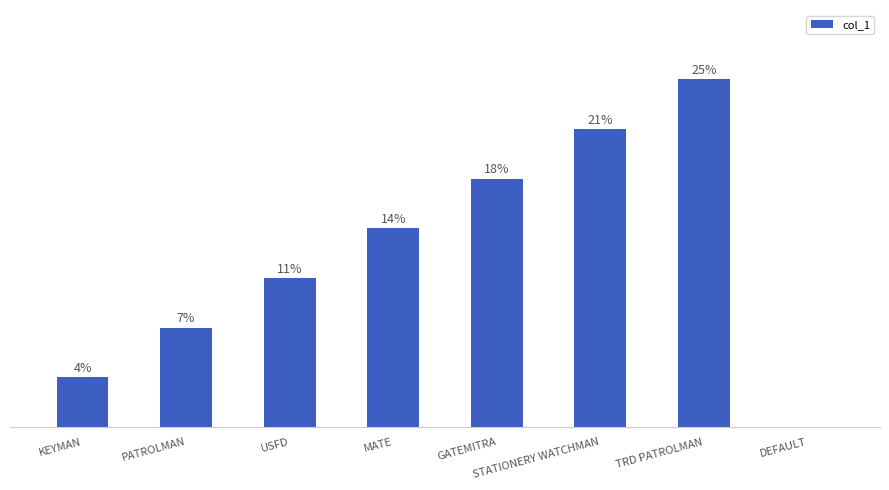

Which has a higher value, PATROLMAN or TRD PATROLMAN?

TRD PATROLMAN